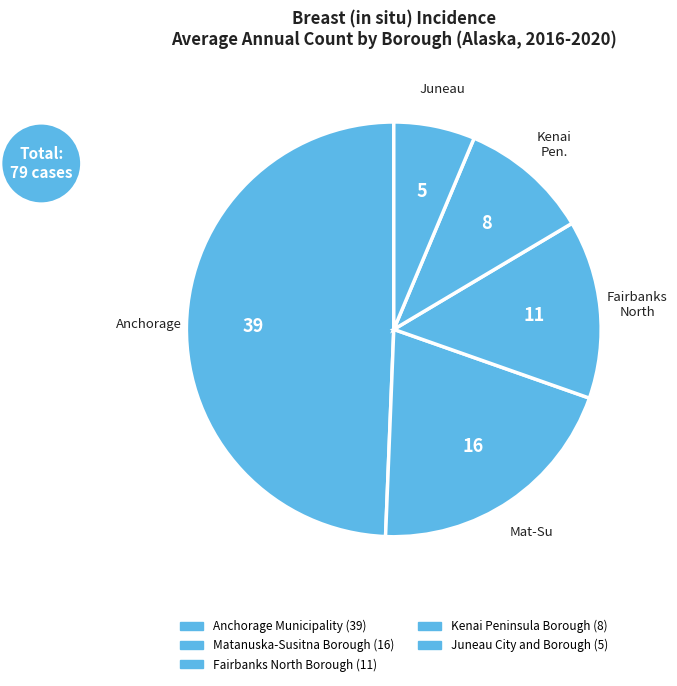

How many segments does this pie chart have?

5